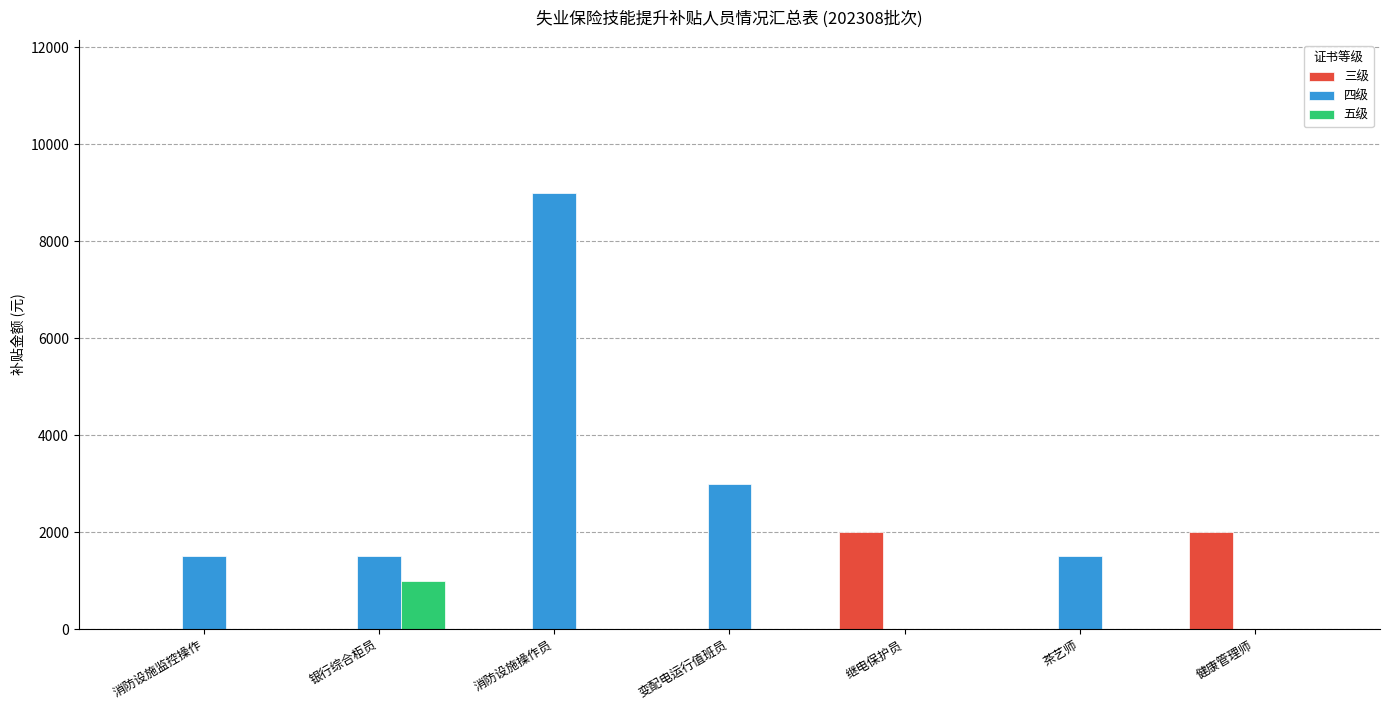

True or false: 三级 has a value of 0 at 消防设施操作员.

True